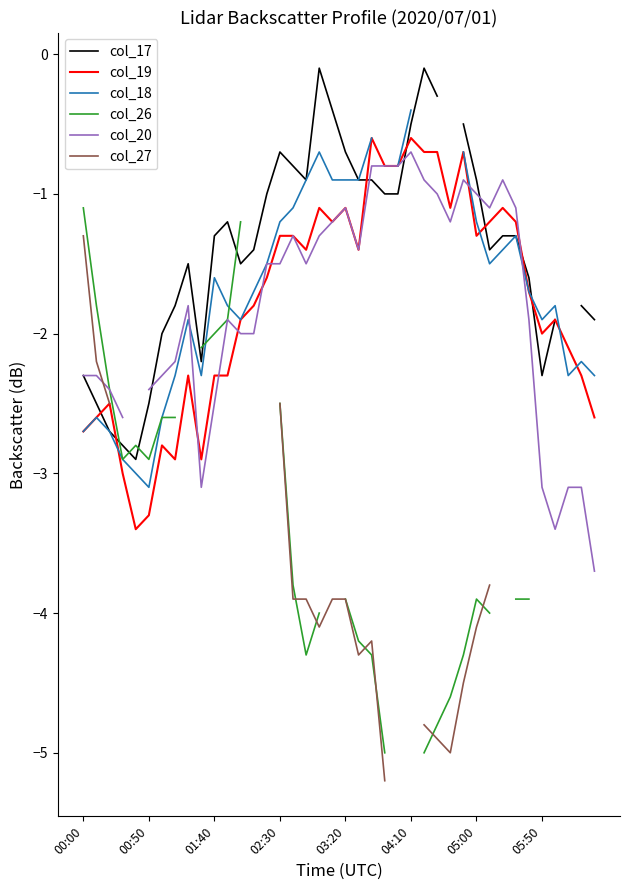

True or false: col_19 and col_27 cross at least once.

False